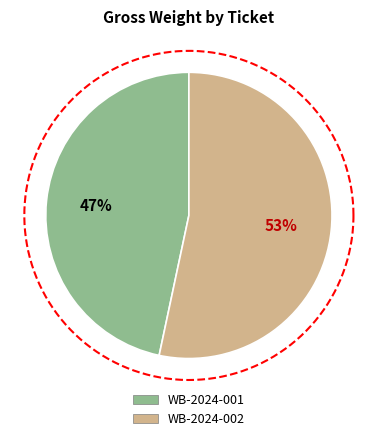

How many segments does this pie chart have?

2